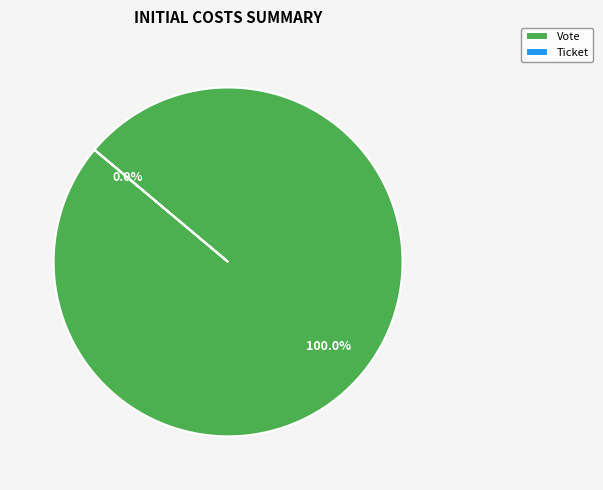

Which category has the smallest portion of the pie?

Ticket